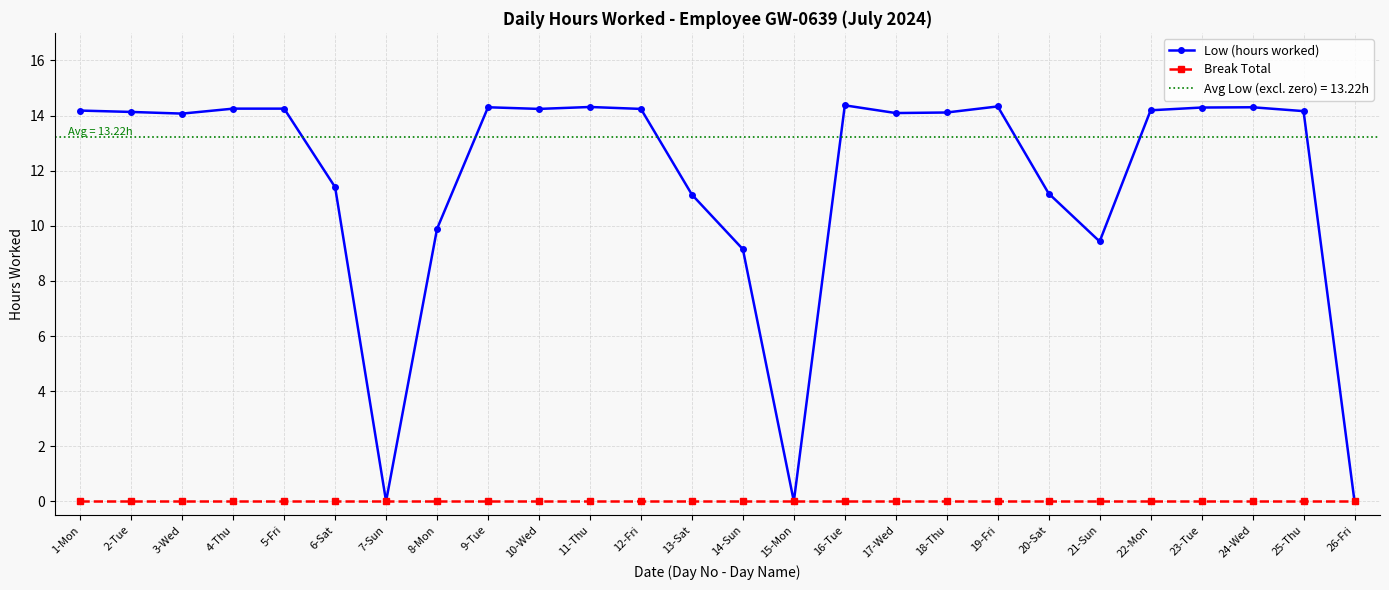

What is the difference between the maximum and minimum values in the Low (hours worked) series?

14.4